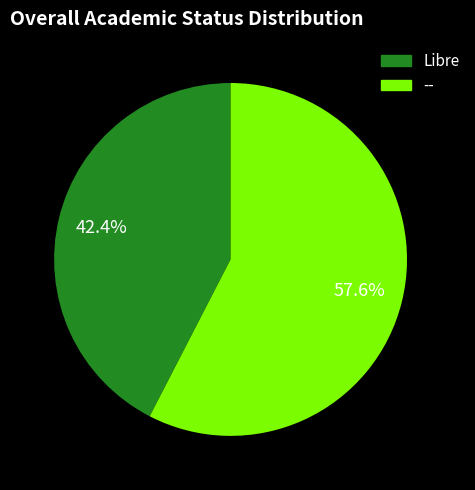

What percentage is the Libre slice, to the nearest percent?

42%